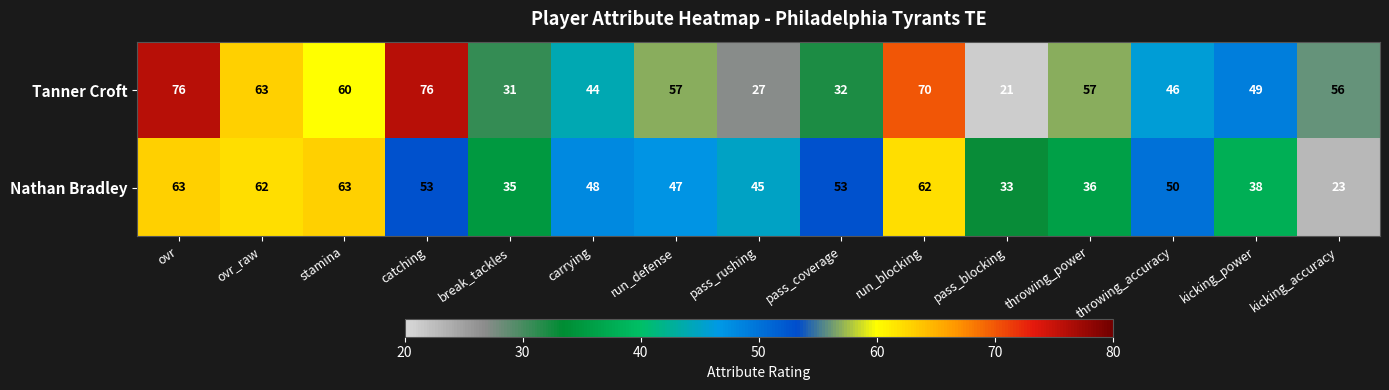

The value of Tanner Croft at catching is 49. True or false?

False